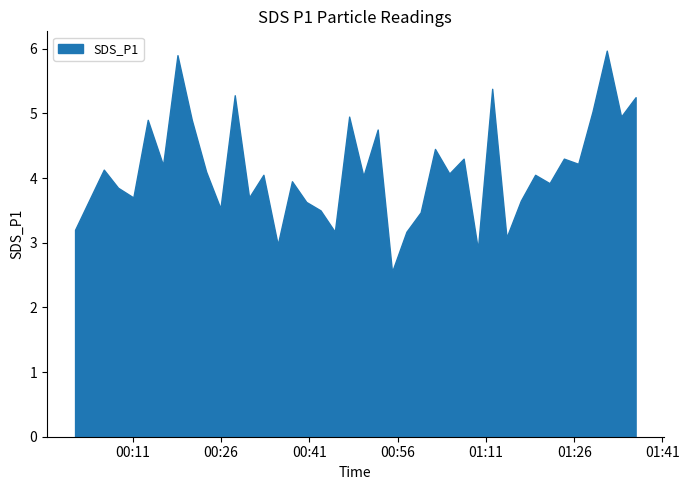

What position from the right is 2022/12/28 00:01:12?

39